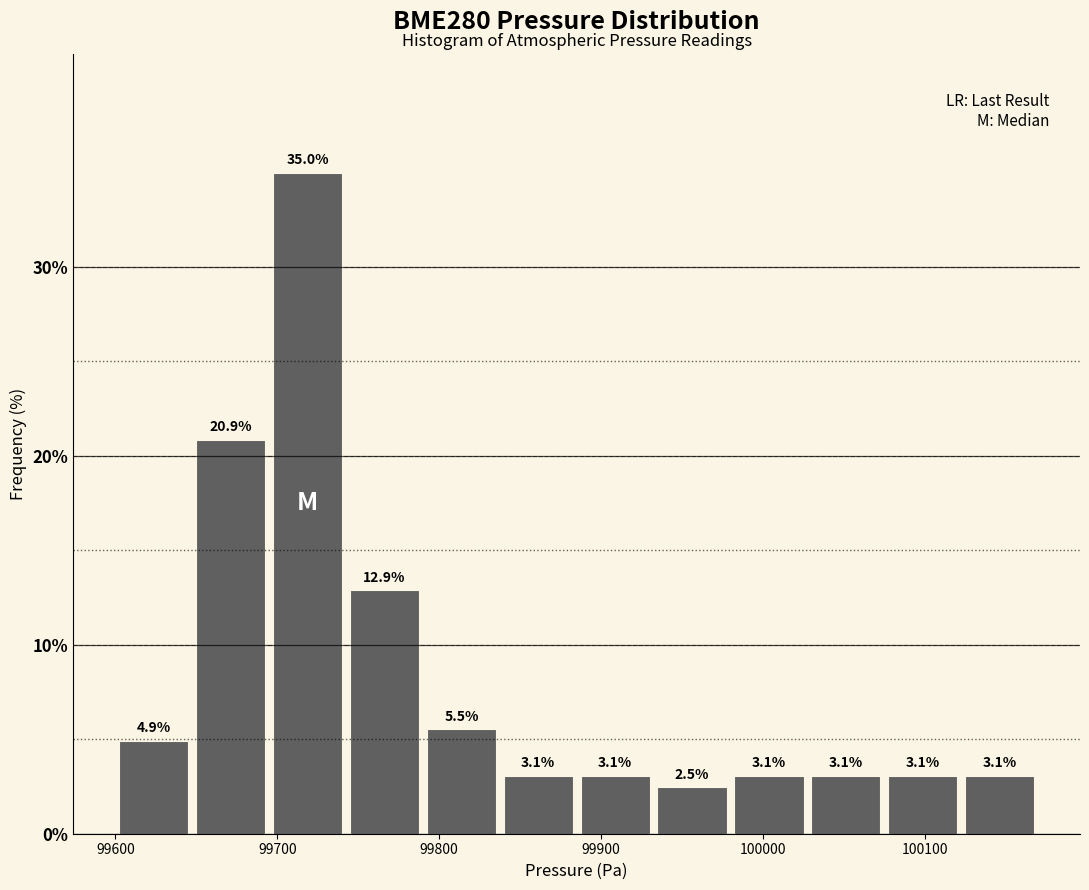

How tall is the bar that spans 99650 to 99700 on the x-axis? The bar edges are not printed on the chart, so give them approximately, as read against the axis.

20.9